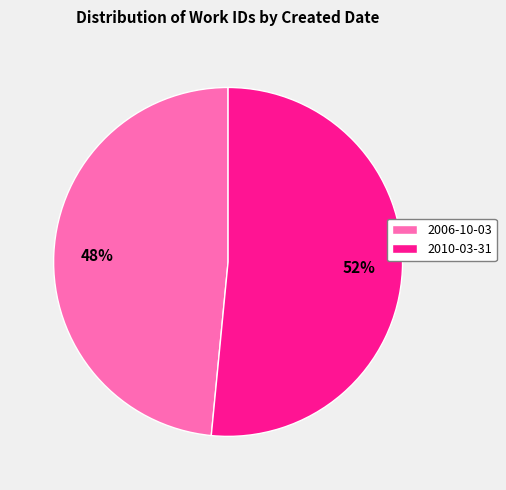

Is it true that 2006-10-03 is 48% of the pie?

True